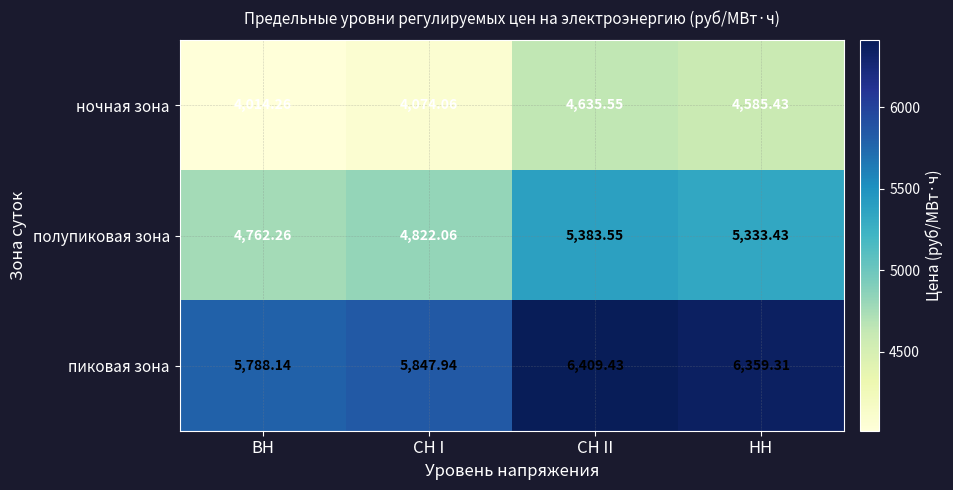

At which category does the chart reach its peak across all series?

СН II